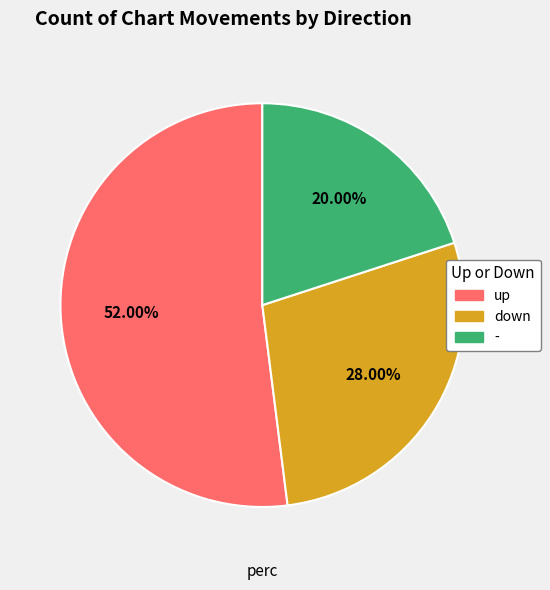

Between up and down, which is larger?

up